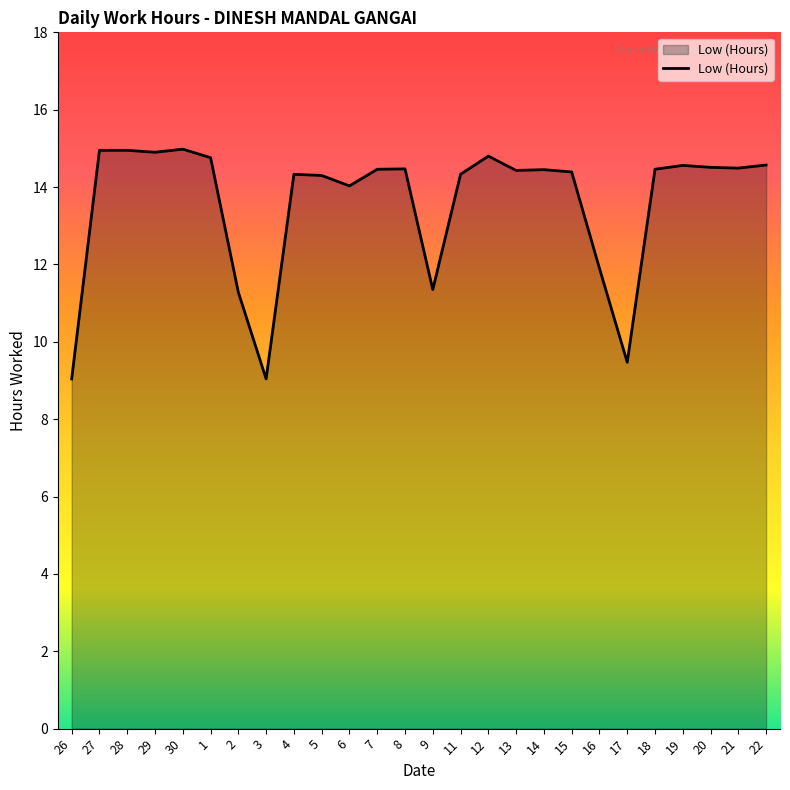

What is the sum of the values at 1 and 5?

29.1